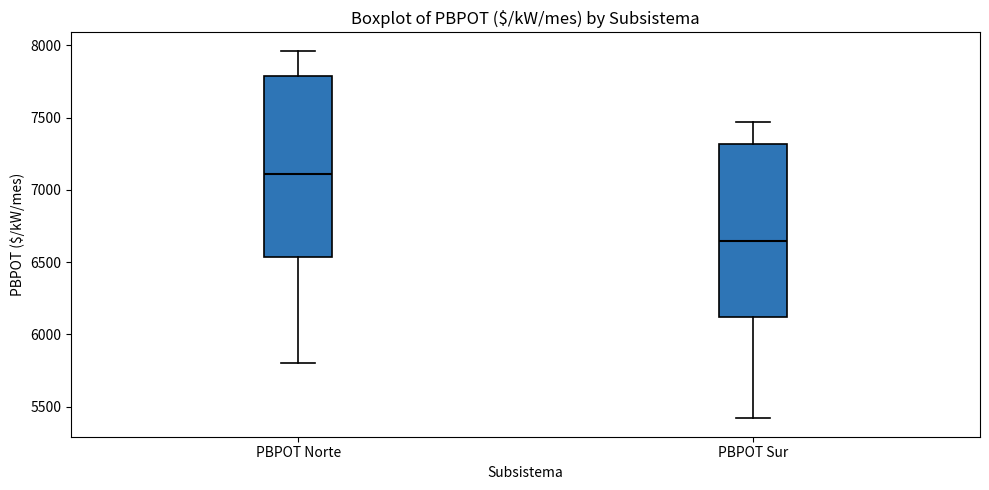

Reading left to right, transcribe this box plot: for each box, give where its median line is, the range the box spans, and where its two whiskers end, as read against the y-axis. The values are not printed on the chart, so give them approximately, as read against the axis.

PBPOT Norte: median 7100, box 6550 to 7800, whiskers 5800 to 7950
PBPOT Sur: median 6650, box 6100 to 7300, whiskers 5400 to 7450